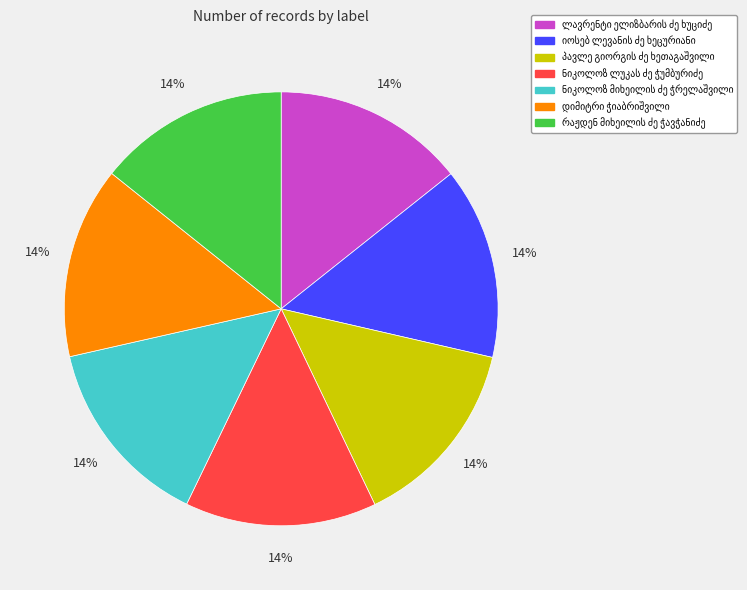

To the nearest percent, what is the average slice percentage?

14%